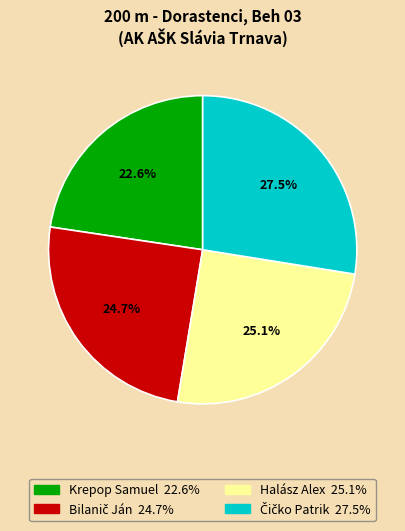

Which has a higher value, Halász Alex or Krepop Samuel?

Halász Alex